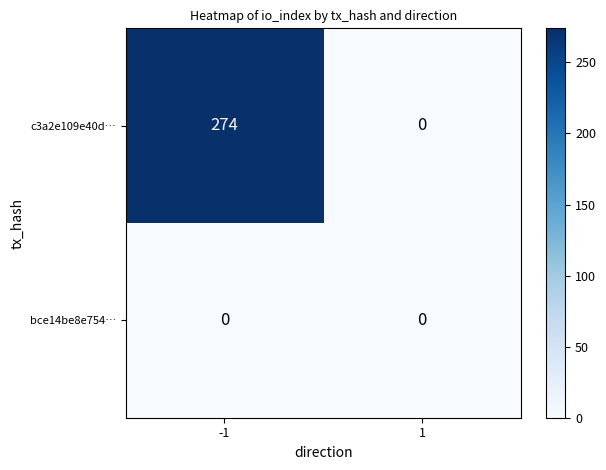

Reading left to right, what are all the values shown in this chart?

c3a2e109e40d…: -1=274	1=0
bce14be8e754…: -1=0	1=0